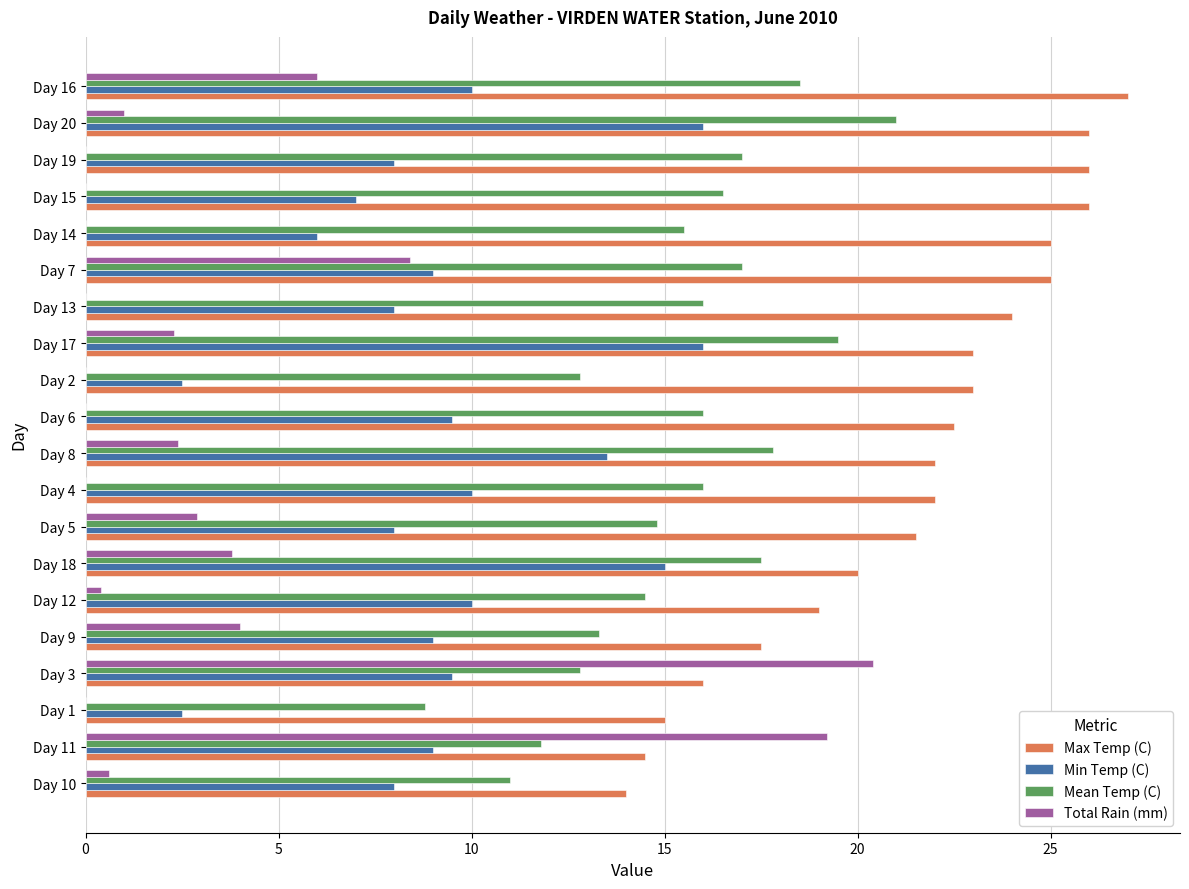

True or false: Max Temp (C) has a value of 11.3 at Day 2.

False